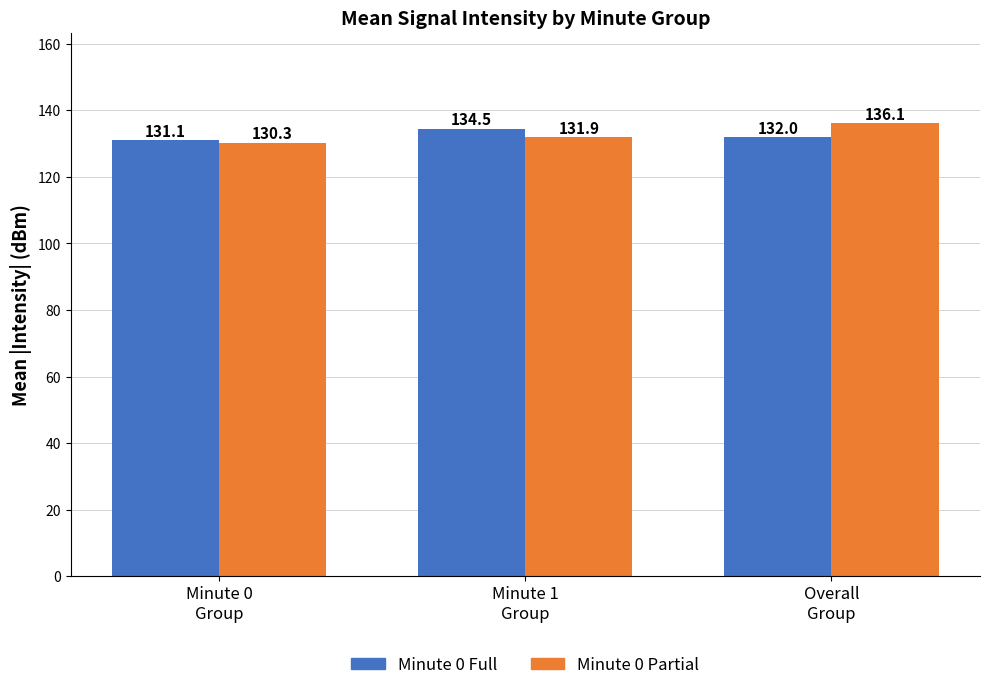

How many groups of bars are there?

3